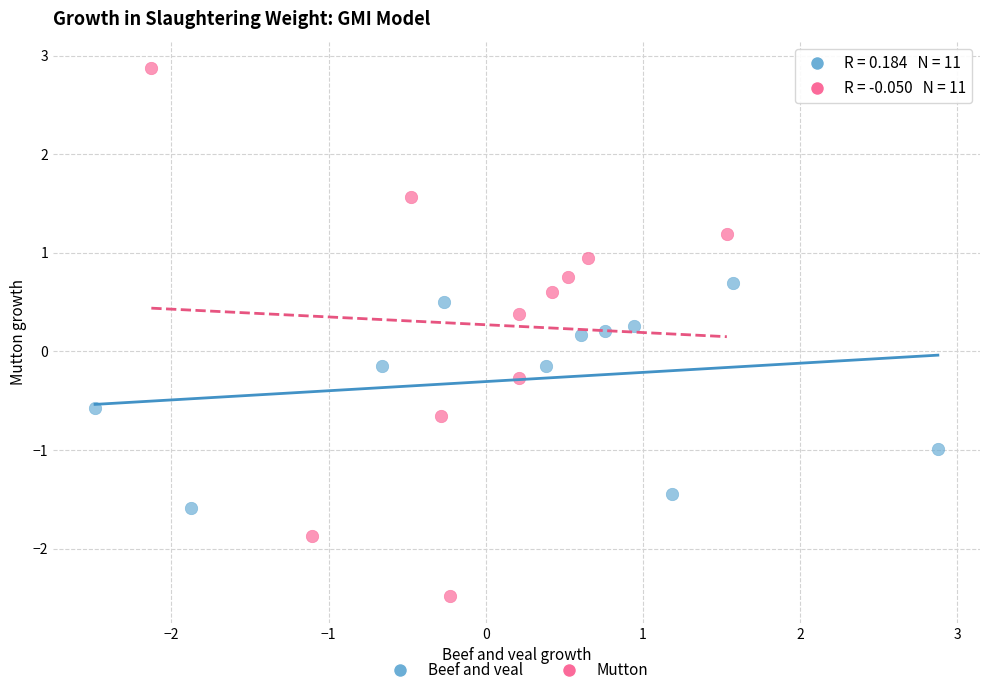

Which series contains the lowest Y value?

Mutton